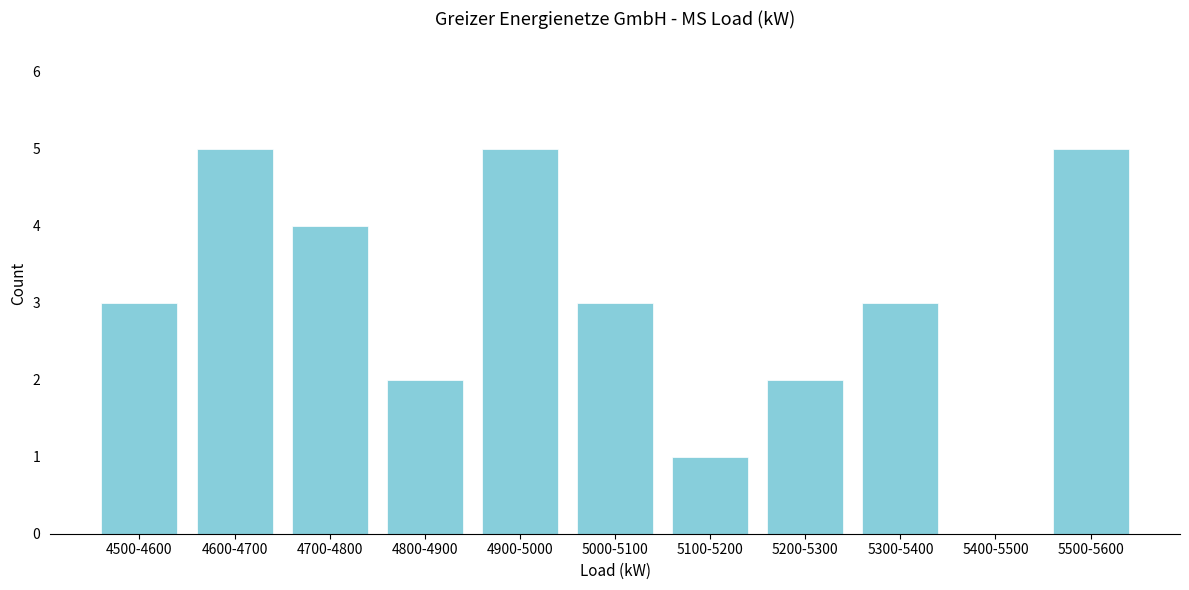

Reading left to right, extract all data points from this chart.

4500-4600=3	4600-4700=5	4700-4800=4	4800-4900=2	4900-5000=5	5000-5100=3	5100-5200=1	5200-5300=2	5300-5400=3	5400-5500=0	5500-5600=5